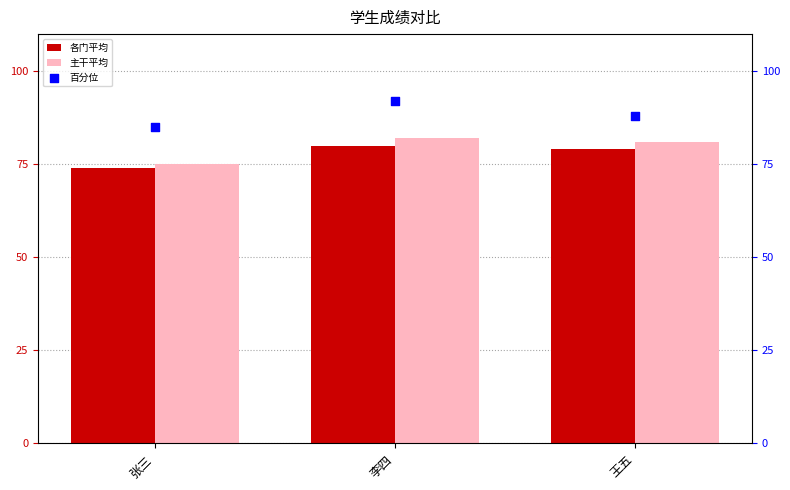

At which category is the sum across all series the highest?

李四